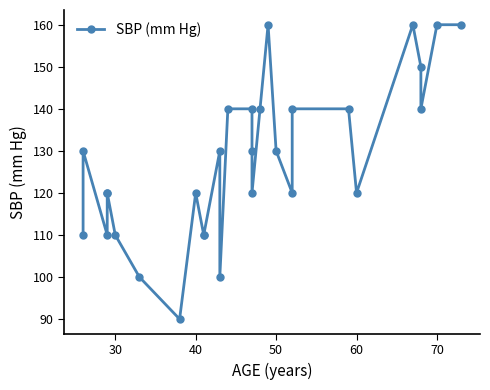

What is the difference between the second highest and second lowest values?

60